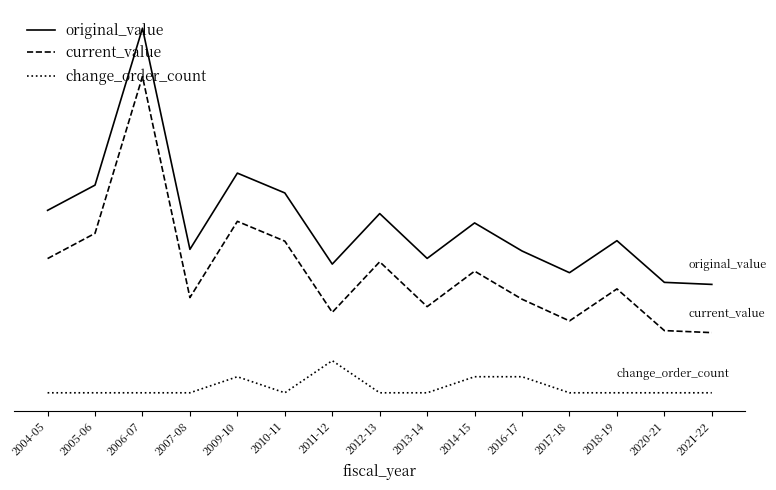

Is it true that original_value equals 5.2 at 2018-19?

False